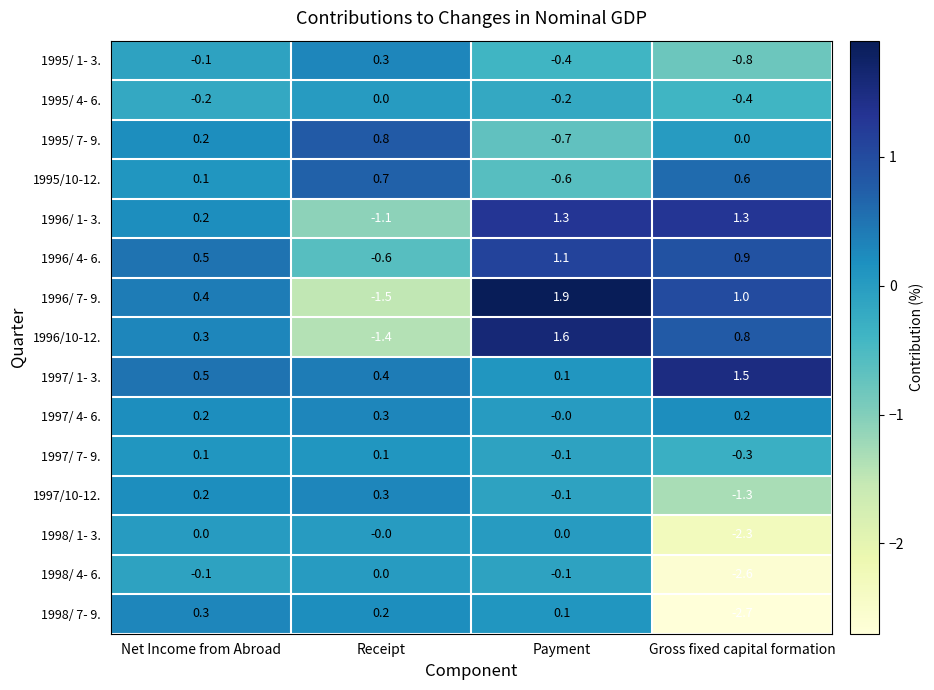

Where is 1995/10-12. nearest to the value 0?

Net Income from Abroad